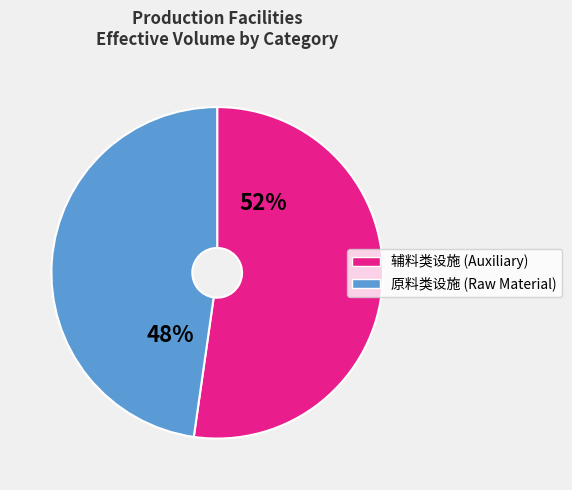

Is there any slice that represents more than half of the pie?

Yes